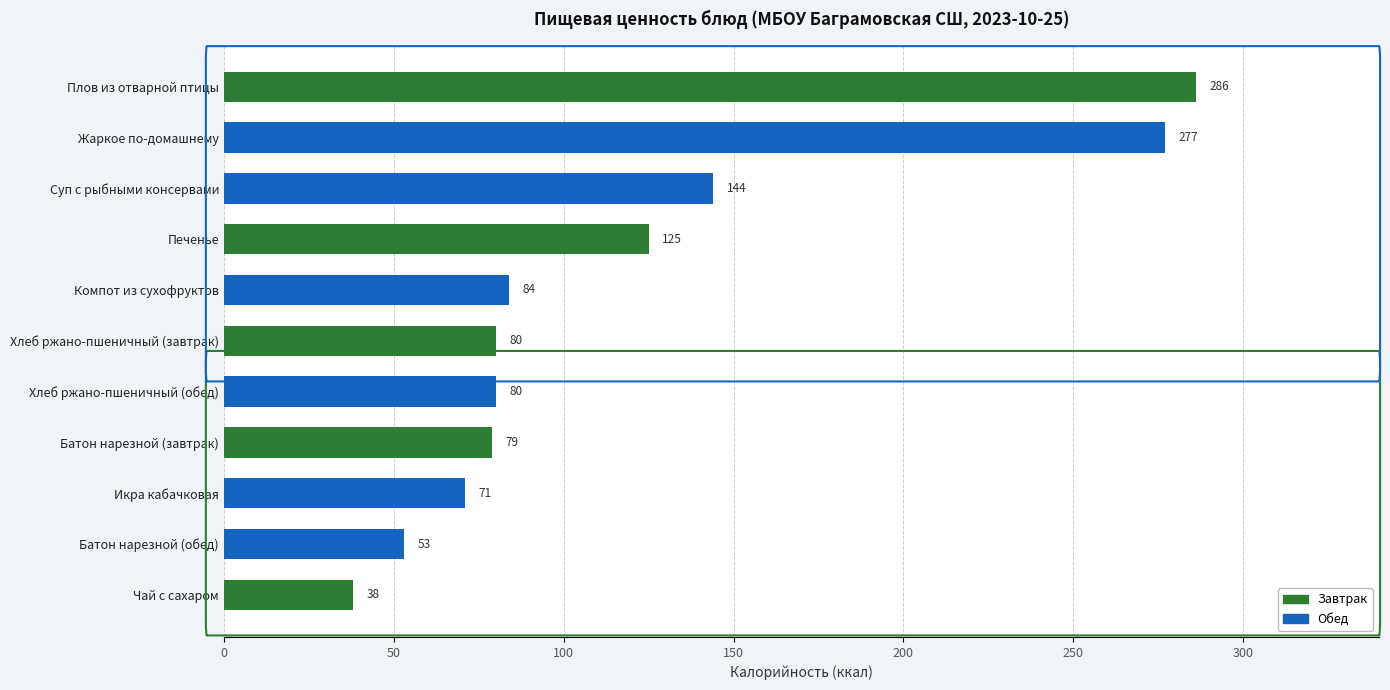

Reading bottom to top, what are all the values shown in this chart?

38	53	71	79	80	80	84	125	144	277	286